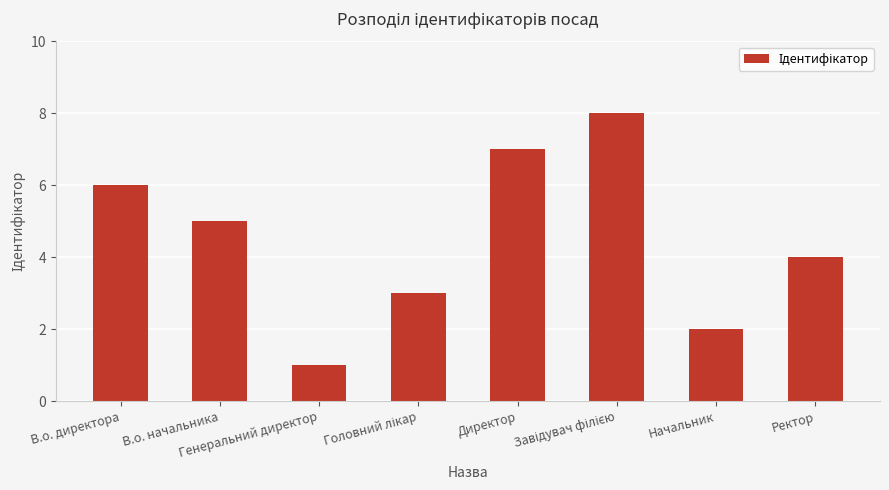

What is the maximum value shown in the chart?

8